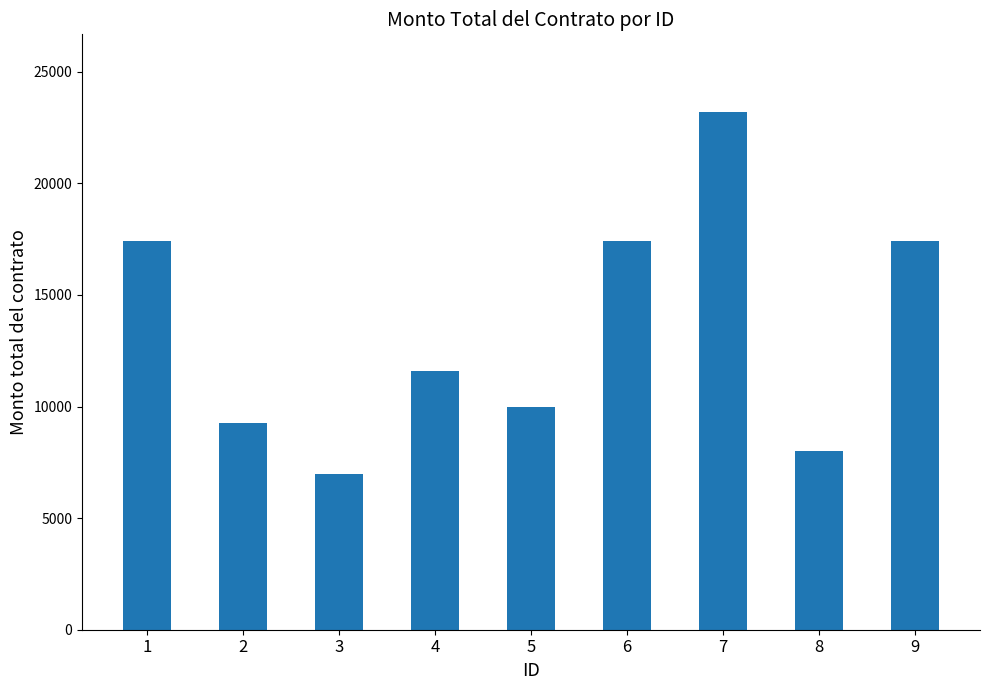

The chart shows a value of 33933 at 7. True or false?

False